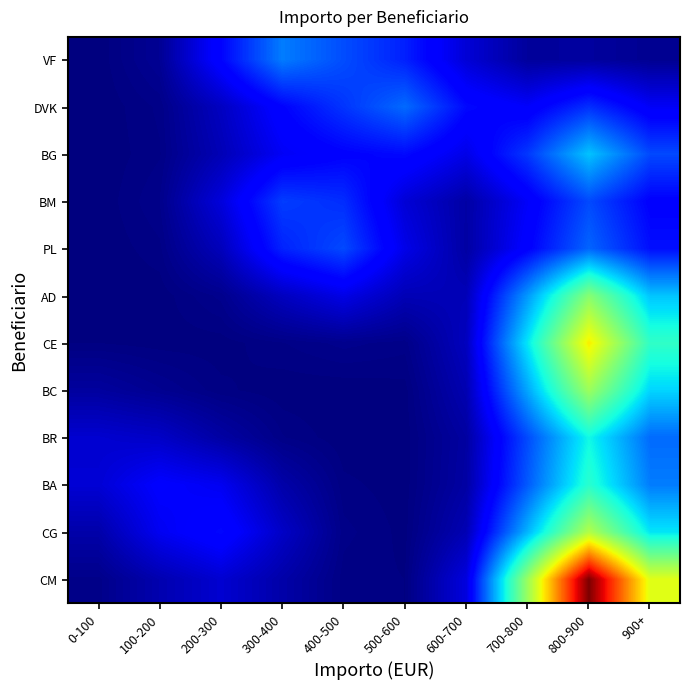

Reading left to right, transcribe all the data shown in this chart.

VF: 0-100=0.5	100-200=10.0	200-300=64.0	300-400=124.0	400-500=100.7	500-600=78.5	600-700=38.5	700-800=13.3	800-900=14.2	900+=8.7
DVK: 0-100=0.2	100-200=4.5	200-300=29.4	300-400=63.1	400-500=88.6	500-600=115.1	600-700=66.8	700-800=55.1	800-900=85.6	900+=52.9
BG: 0-100=0.2	100-200=3.7	200-300=24.5	300-400=52.5	400-500=62.2	500-600=67.1	600-700=46.0	700-800=90.2	800-900=158.6	900+=98.5
BM: 0-100=0.3	100-200=6.0	200-300=40.9	300-400=92.7	400-500=84.7	500-600=38.4	600-700=17.2	700-800=54.2	800-900=99.1	900+=61.6
PL: 0-100=0.2	100-200=3.4	200-300=26.7	300-400=79.5	400-500=98.8	500-600=46.4	600-700=16.5	700-800=60.8	800-900=112.5	900+=69.9
AD: 0-100=0.1	100-200=0.7	200-300=6.7	300-400=28.7	400-500=45.6	500-600=24.4	600-700=25.3	700-800=138.2	800-900=256.9	900+=159.7
CE: 0-100=2.0	100-200=1.0	200-300=0.9	300-400=3.9	400-500=6.8	500-600=4.9	600-700=28.3	700-800=176.6	800-900=328.7	900+=204.3
BC: 0-100=14.4	100-200=8.3	200-300=2.6	300-400=0.6	400-500=0.3	500-600=1.2	600-700=22.8	700-800=144.9	800-900=269.6	900+=167.6
BR: 0-100=35.8	100-200=31.7	200-300=16.7	300-400=4.3	400-500=0.5	500-600=0.7	600-700=15.6	700-800=99.7	800-900=185.4	900+=115.3
BA: 0-100=38.0	100-200=57.9	200-300=50.2	300-400=19.2	400-500=2.7	500-600=0.9	600-700=16.8	700-800=107.3	800-900=199.7	900+=124.2
CG: 0-100=19.2	100-200=50.5	200-300=66.0	300-400=31.5	400-500=4.8	500-600=1.3	600-700=23.8	700-800=151.9	800-900=282.7	900+=175.7
CM: 0-100=5.2	100-200=21.8	200-300=36.1	300-400=18.8	400-500=2.9	500-600=2.1	600-700=42.2	700-800=268.6	800-900=499.8	900+=310.7